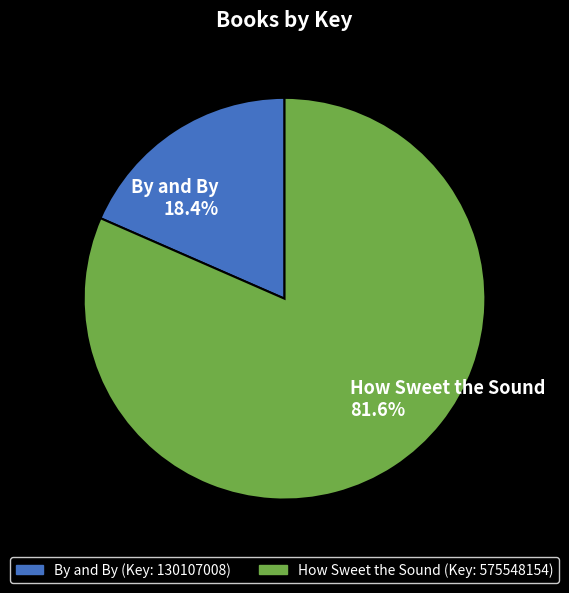

What percentage do By and By and How Sweet the Sound together represent?

100.0%